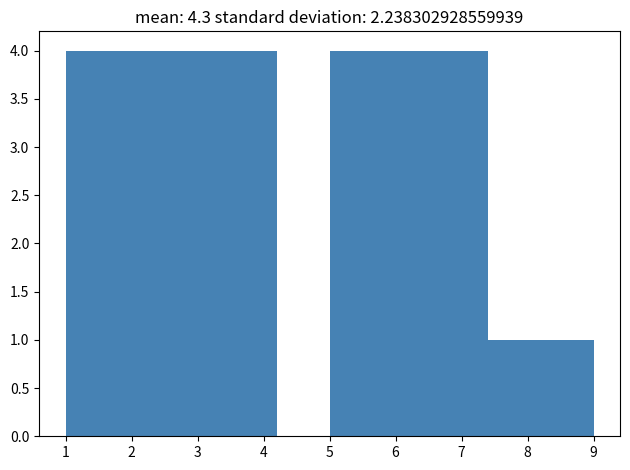

Reading left to right, list every bar in this chart as the range it spans on the x-axis followed by its height. The values are not printed on the chart, so give them approximately, as read against the axis.

1.0 to 1.8: 4
1.8 to 2.6: 4
2.6 to 3.4: 4
3.4 to 4.2: 4
4.2 to 5.0: 0
5.0 to 5.8: 4
5.8 to 6.6: 4
6.6 to 7.4: 4
7.4 to 8.2: 1
8.2 to 9.0: 1